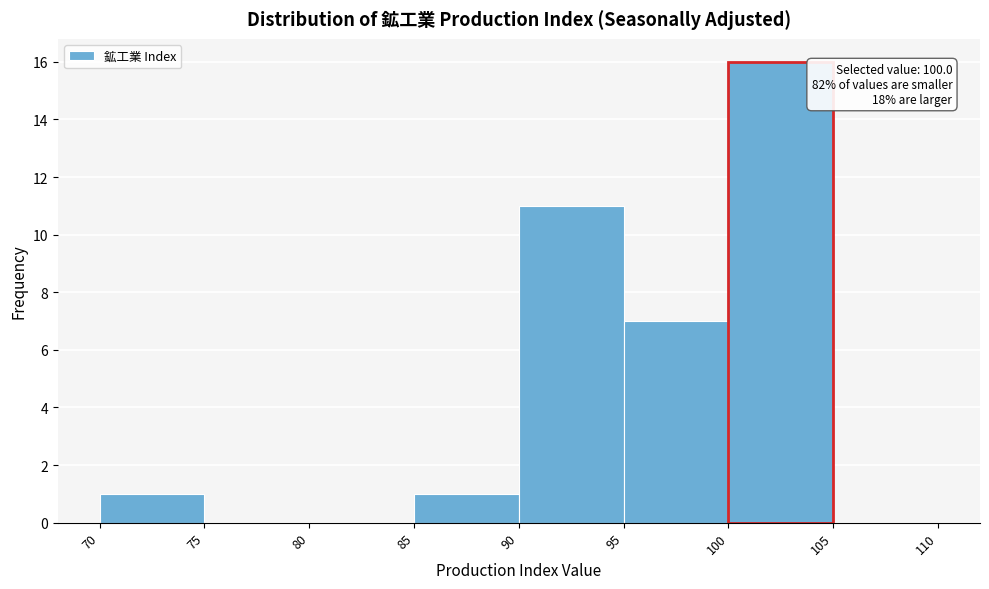

Over which range of the x-axis is the bar tallest?

100 to 105